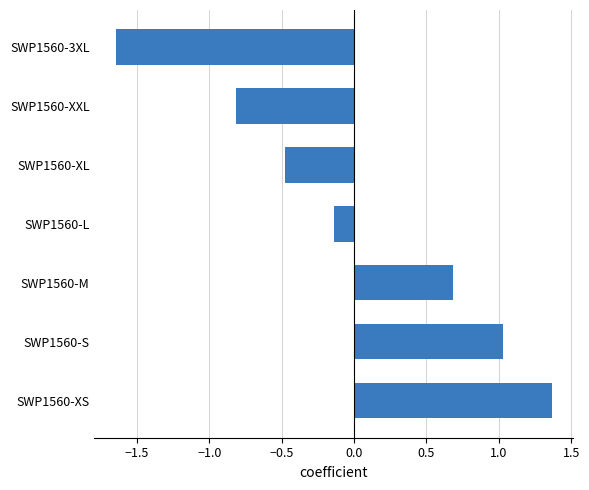

Where is the data nearest to the value 0?

SWP1560-L